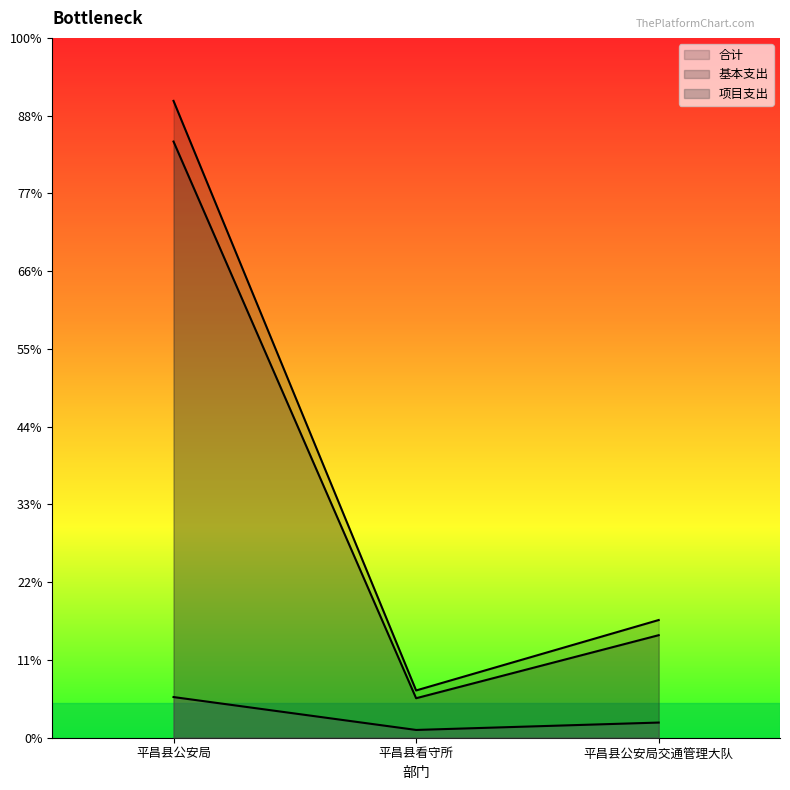

Reading left to right, what are all the values shown in this chart?

合计: 平昌县公安局=8189.9	平昌县看守所=607.9	平昌县公安局交通管理大队=1513.6
基本支出: 平昌县公安局=7666.9	平昌县看守所=507.9	平昌县公安局交通管理大队=1318.6
项目支出: 平昌县公安局=523.0	平昌县看守所=100.0	平昌县公安局交通管理大队=195.0